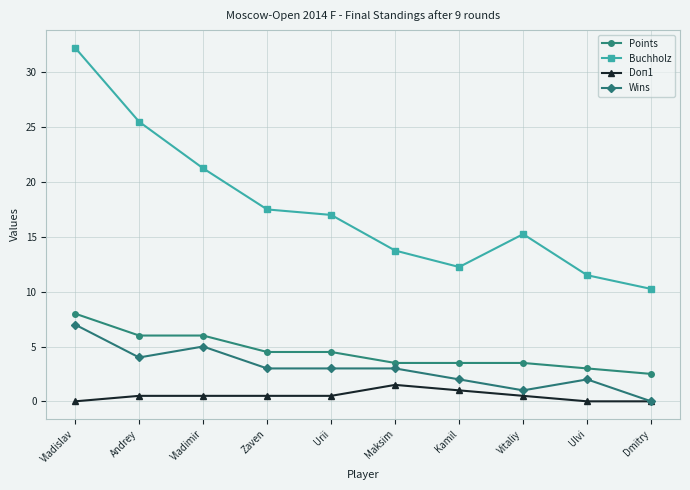

List the labels in order of Buchholz value, smallest first.

Dmitry, Ulvi, Kamil, Maksim, Vitaliy, Urii, Zaven, Vladimir, Andrey, Vladislav